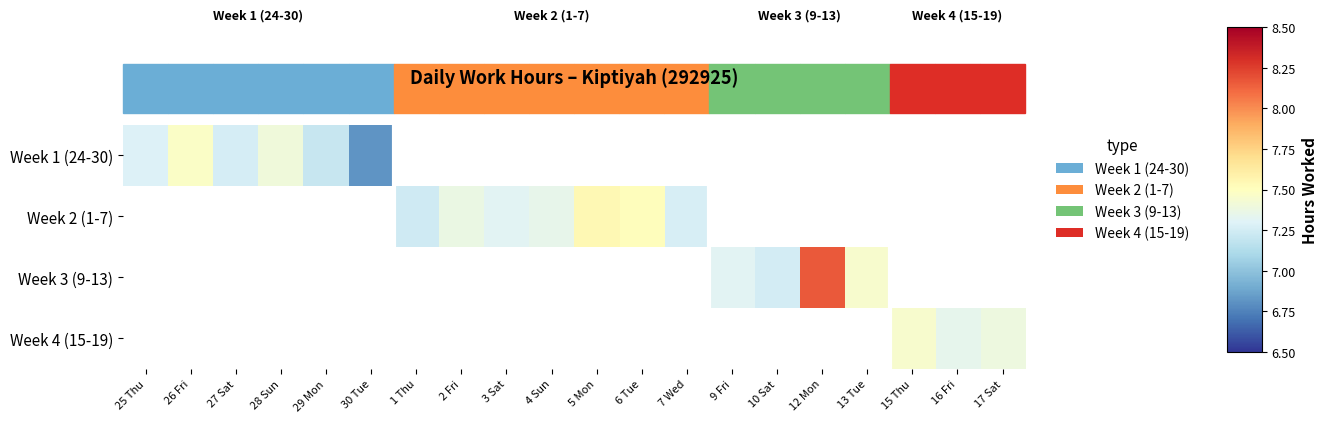

Where does the Week 2 (1-7) series first go above 7?

1 Thu